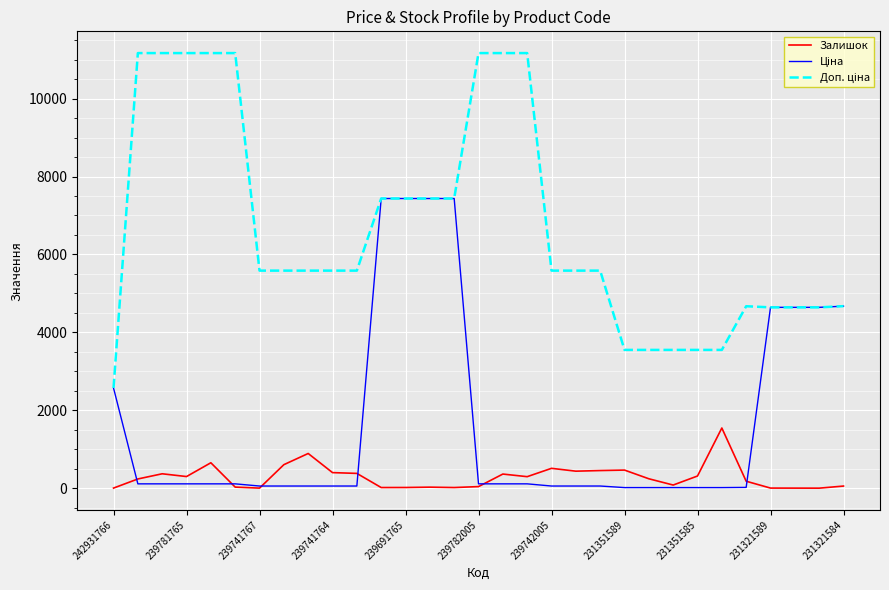

What is the greatest value displayed?

11169.0